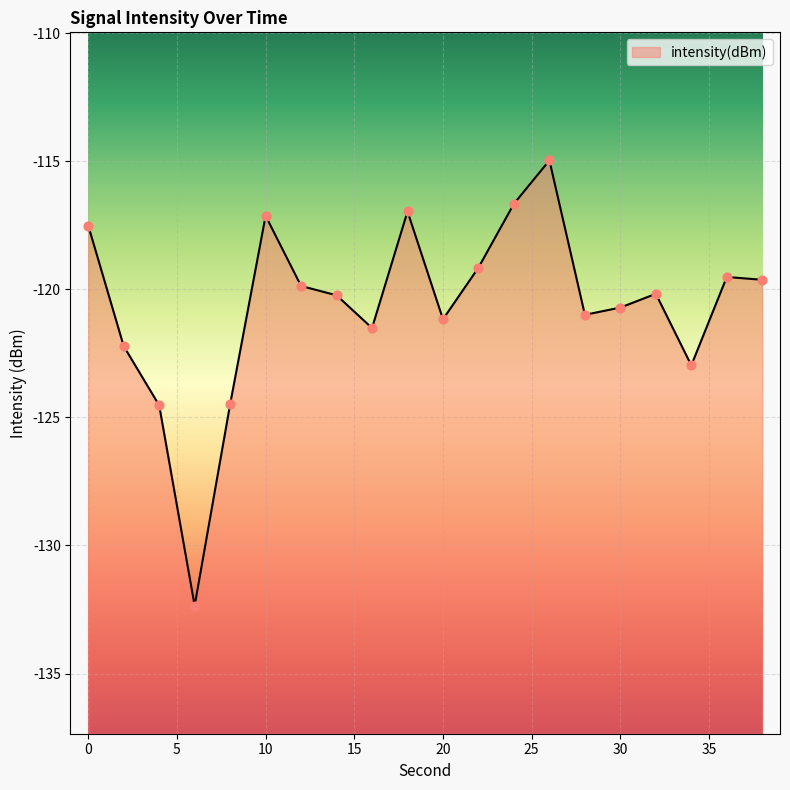

Between 38 and 34, which is larger?

38